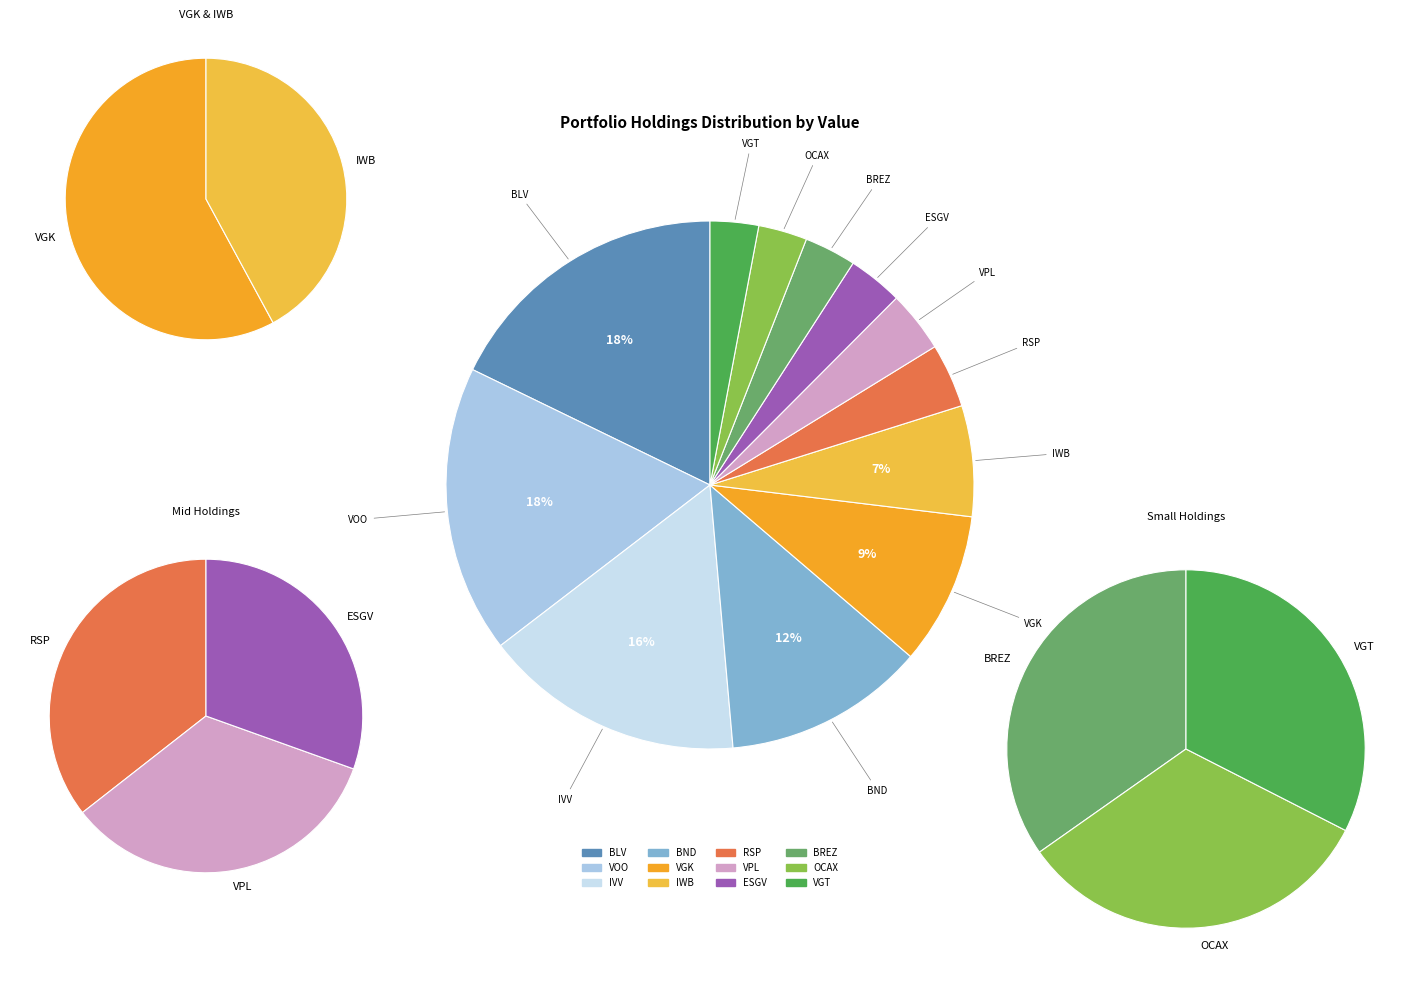

What percentage do IVV and VPL together represent?

19.7%